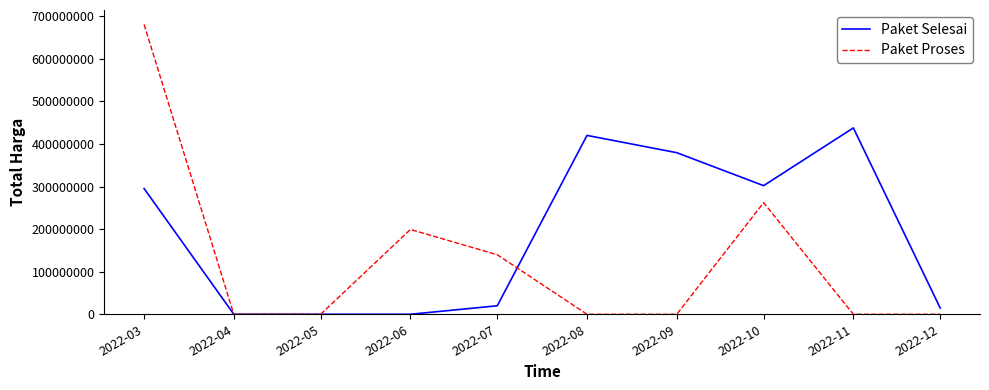

True or false: Paket Proses has a value of -457308149 at 2022-08.

False